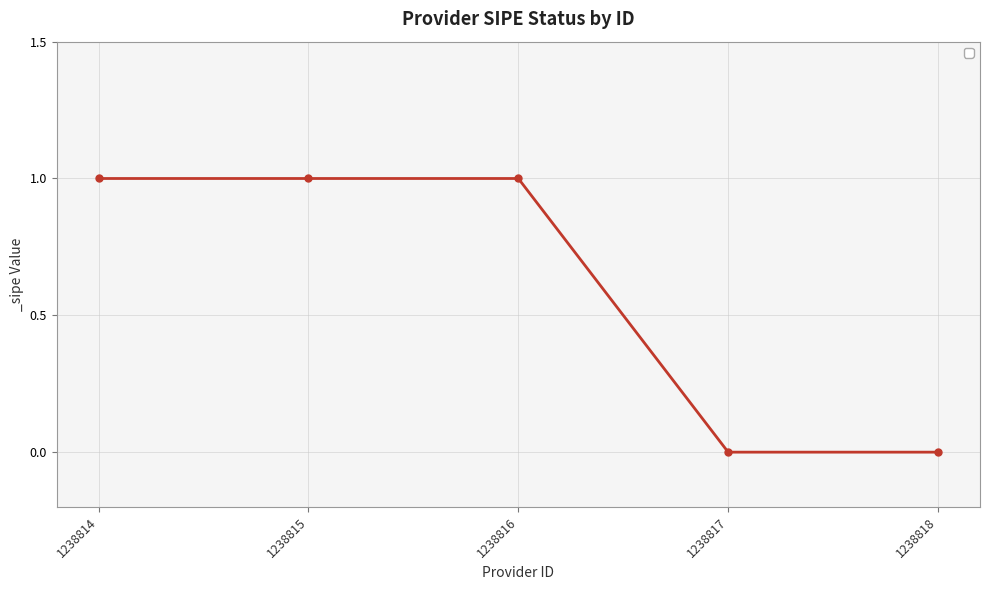

Which has a higher value, 1238814 or 1238817?

1238814